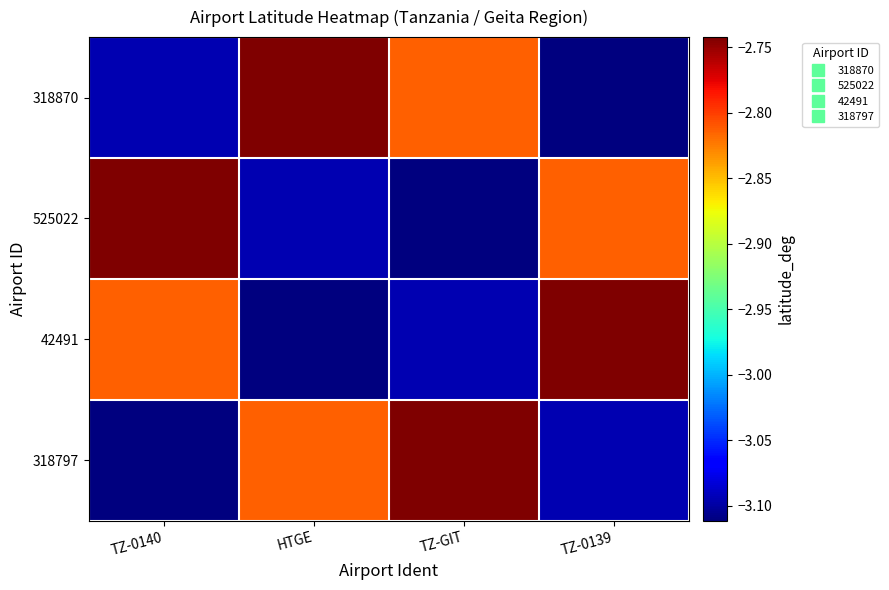

Reading left to right, list all the values displayed in this chart.

318870: TZ-0140=-3.1	HTGE=-2.7	TZ-GIT=-2.8	TZ-0139=-3.1
525022: TZ-0140=-2.7	HTGE=-3.1	TZ-GIT=-3.1	TZ-0139=-2.8
42491: TZ-0140=-2.8	HTGE=-3.1	TZ-GIT=-3.1	TZ-0139=-2.7
318797: TZ-0140=-3.1	HTGE=-2.8	TZ-GIT=-2.7	TZ-0139=-3.1